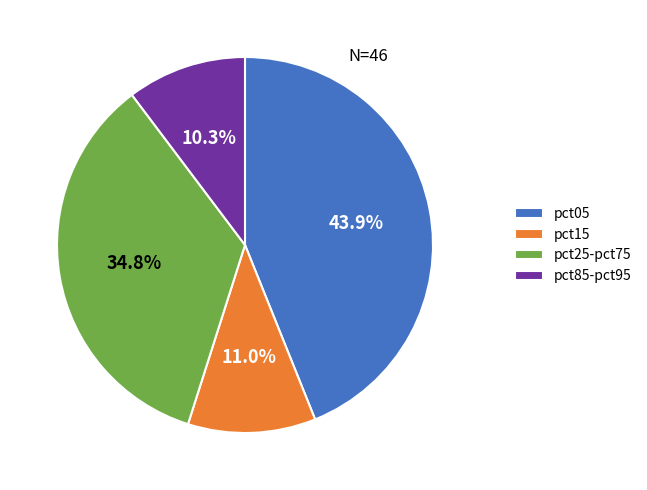

What is the ratio of the value at pct15 to the value at pct05?

0.3